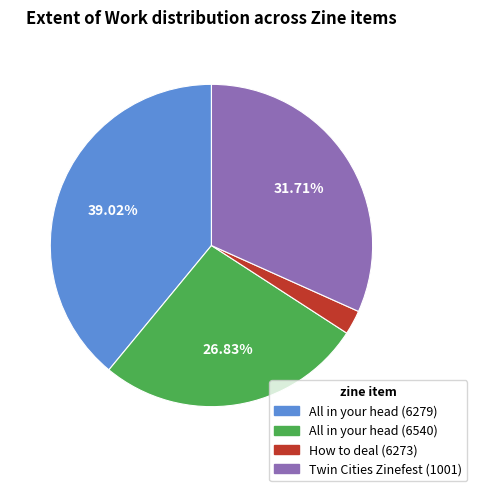

To the nearest percent, what is the average slice percentage?

25%